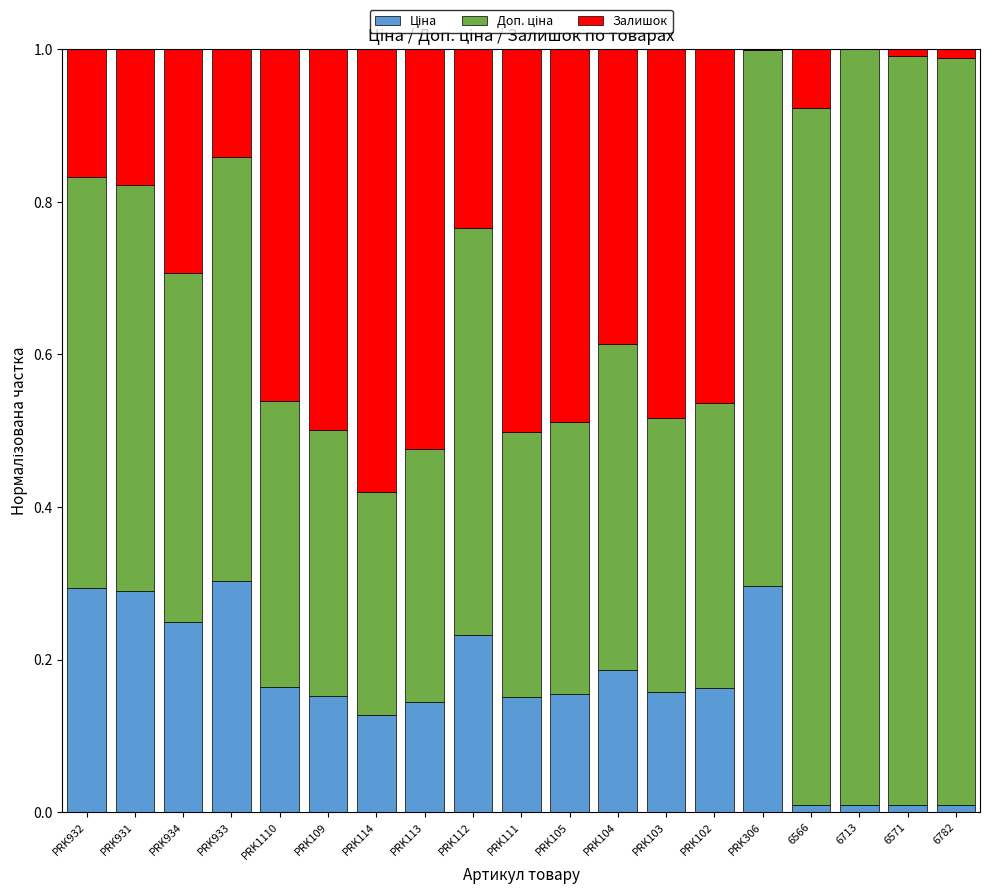

How many distinct data groups are displayed?

3